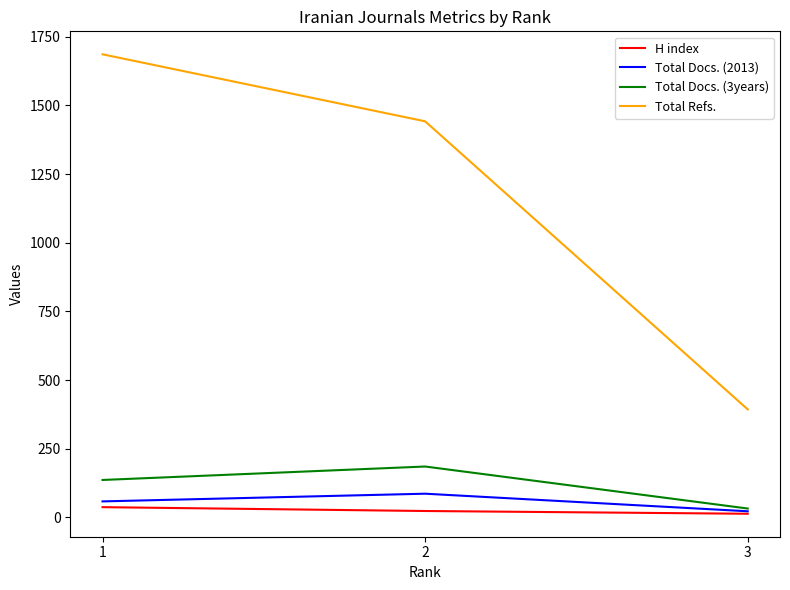

What is the total value across all series at 3?

460